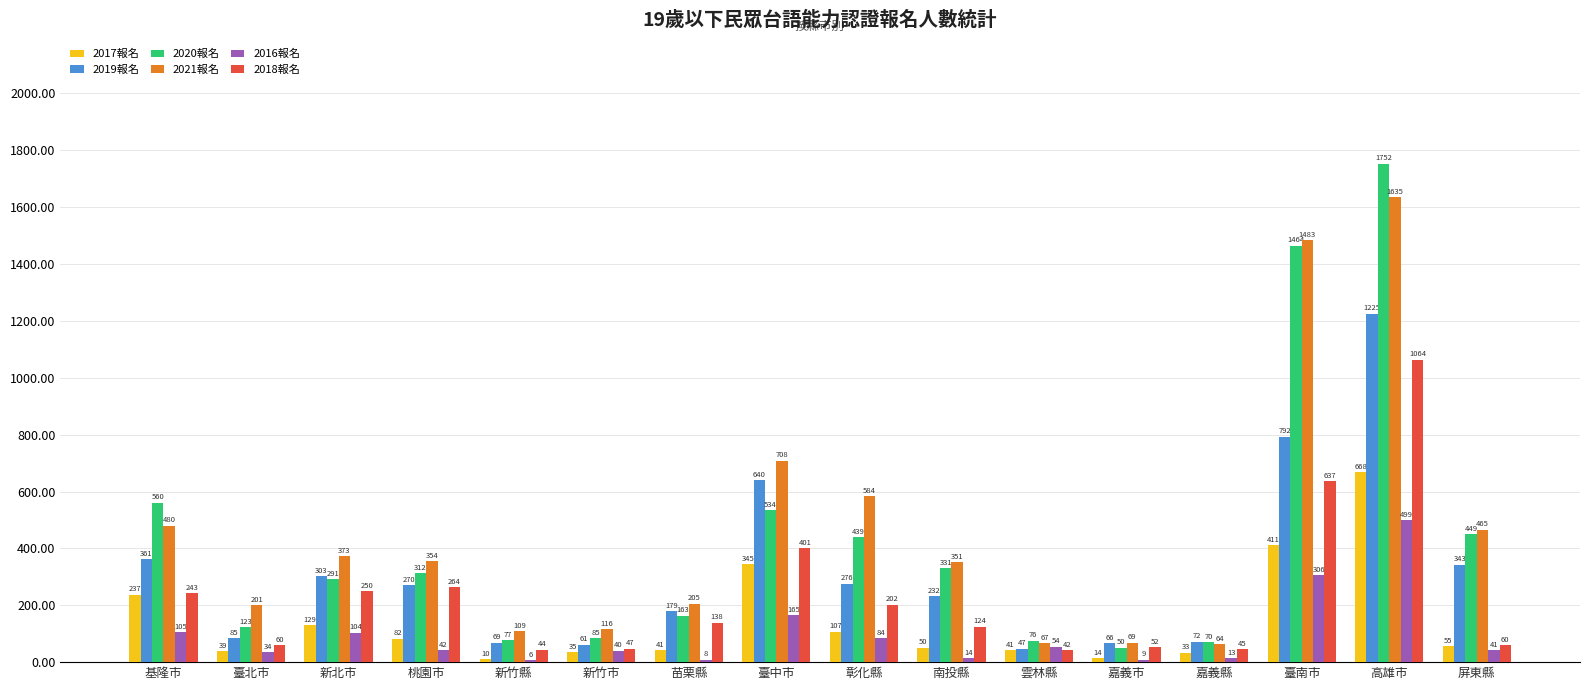

At which label does 2020報名 reach its peak?

高雄市